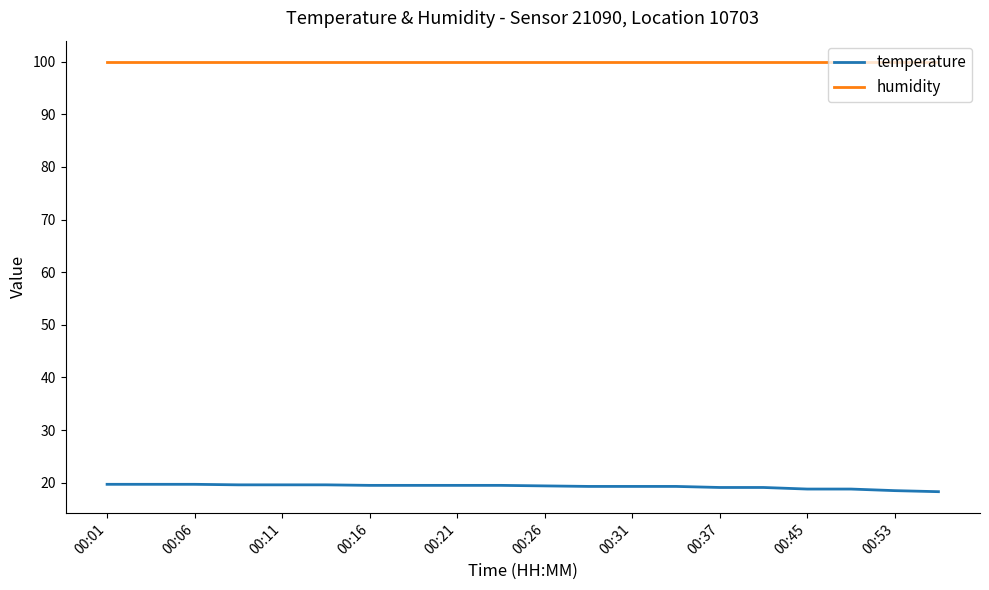

Does the chart have visible grid lines?

No